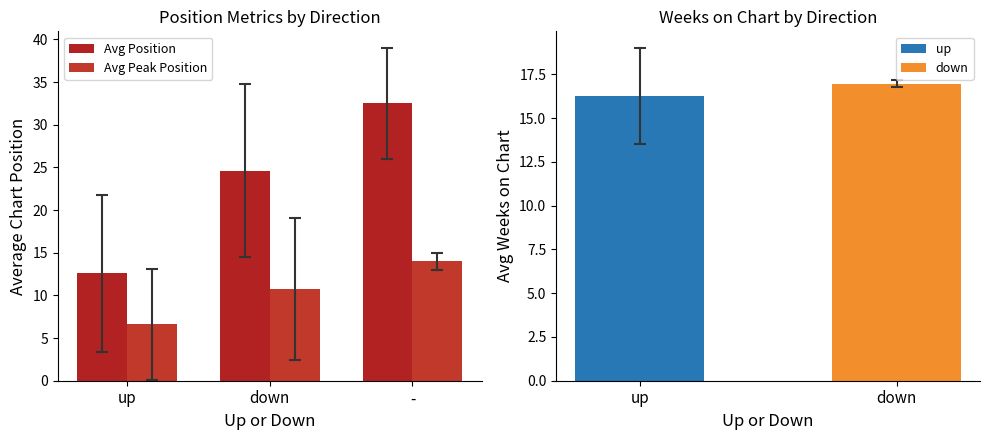

At how many categories does at least one series exceed 23?

2